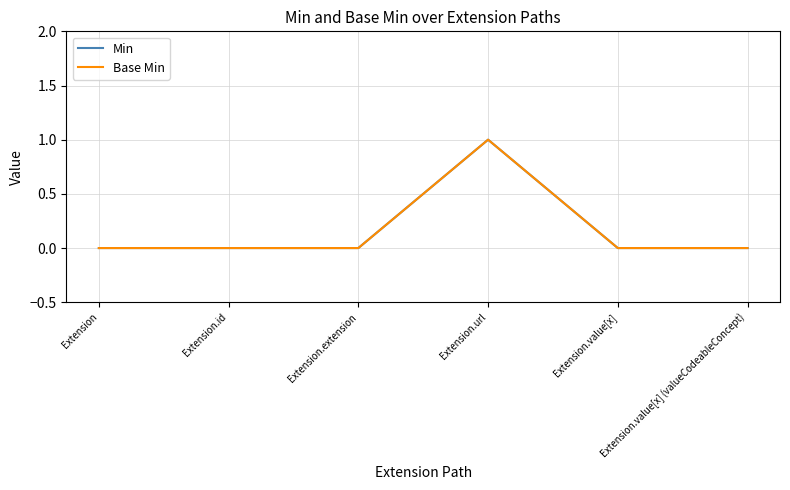

Does the chart display data point markers on the line(s)?

No